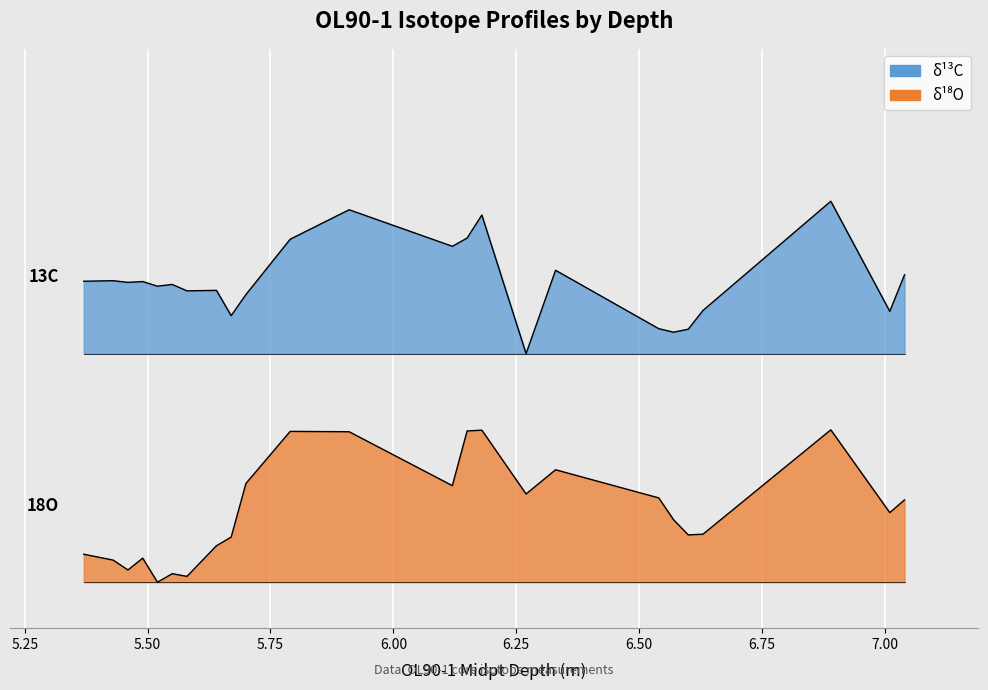

What is the difference between the highest and lowest values at 6.75?

1.7